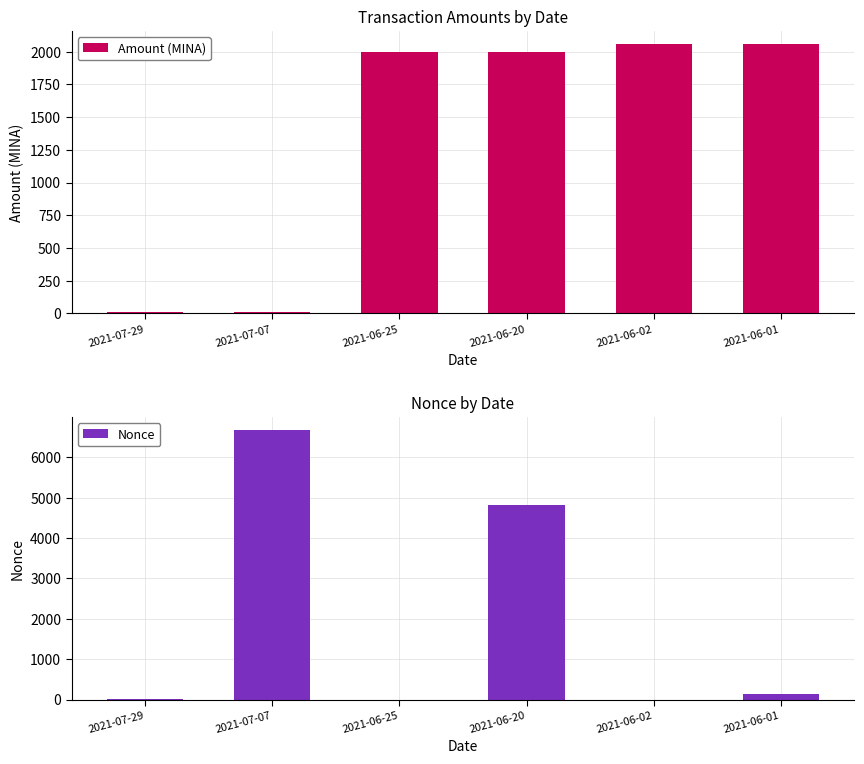

What position from the right is 2021-06-20?

3